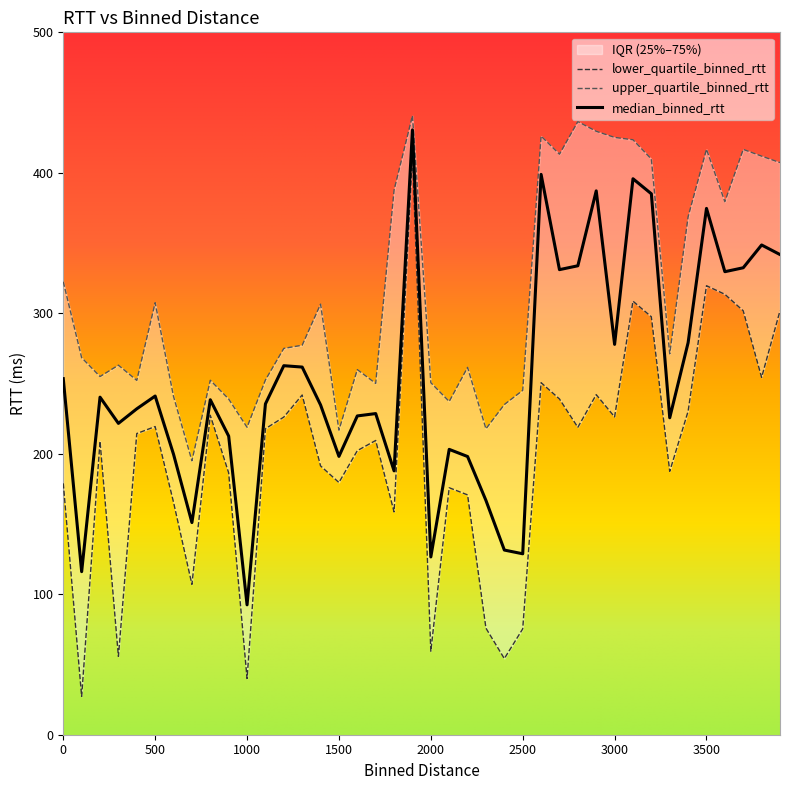

What are all the series names shown in the legend?

median_binned_rtt, lower_quartile_binned_rtt, upper_quartile_binned_rtt